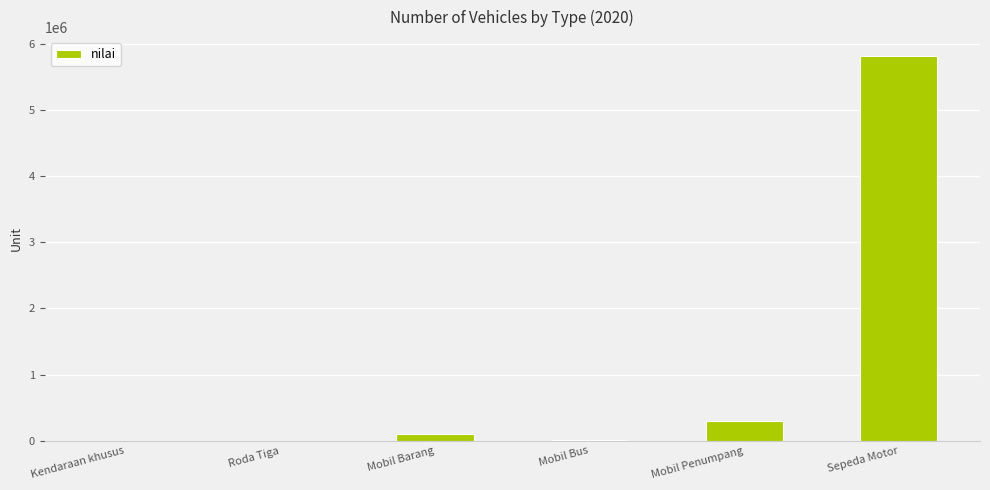

What is the change in value from Mobil Penumpang to Sepeda Motor?

+5520259